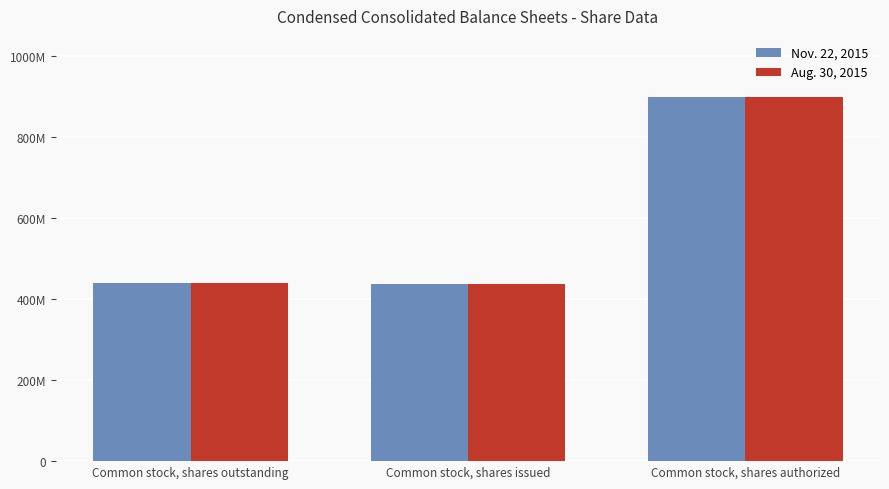

What position from the right is Common stock, shares outstanding?

3